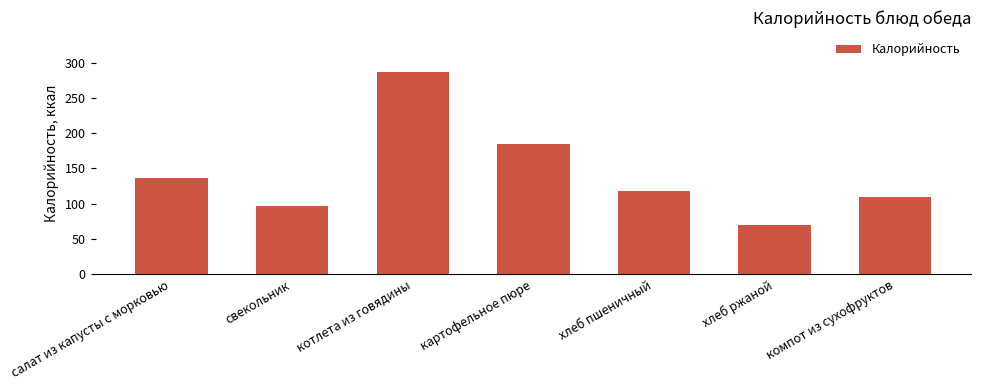

What is the ratio of the value at хлеб ржаной to the value at картофельное пюре?

0.4